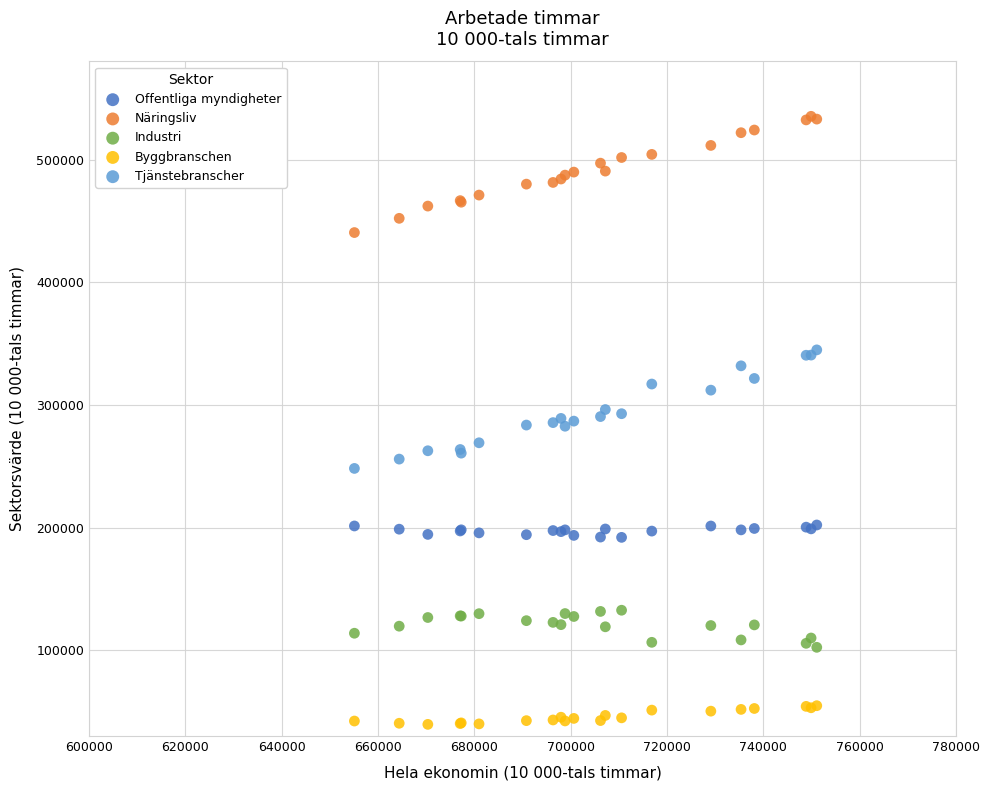

Which series reaches the minimum Y coordinate?

Byggbranschen